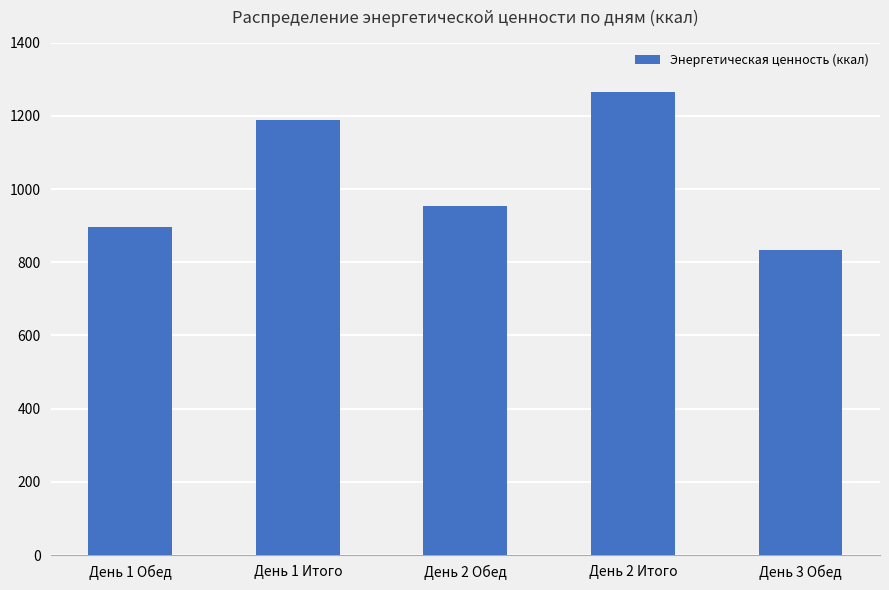

What is the difference between the maximum and minimum values?

432.4